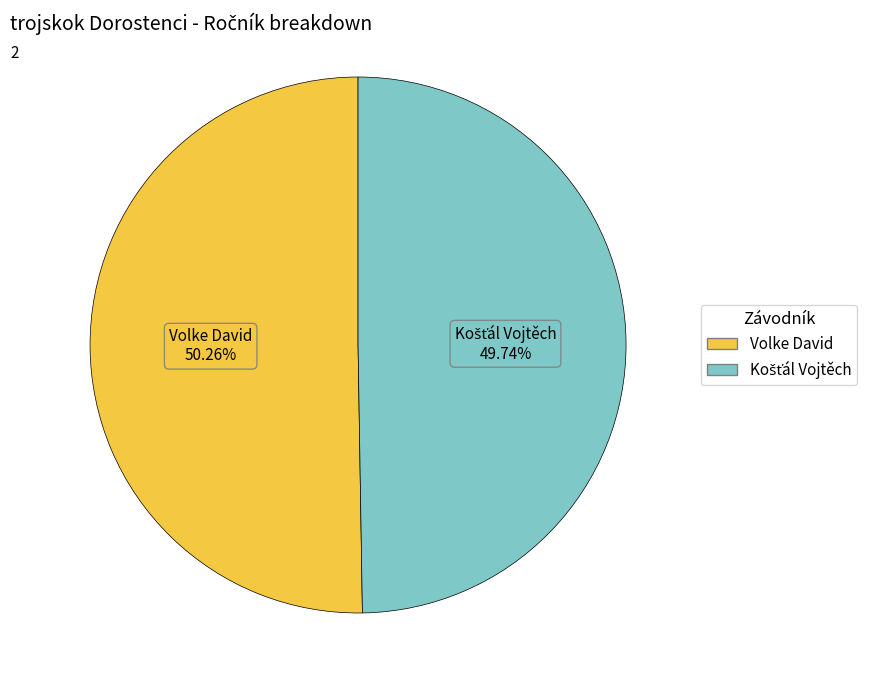

To the nearest percent, what is the average slice percentage?

50%